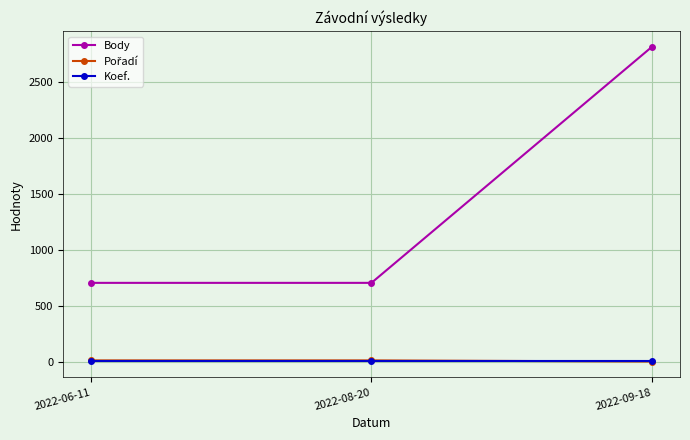

Does the chart have visible grid lines?

Yes